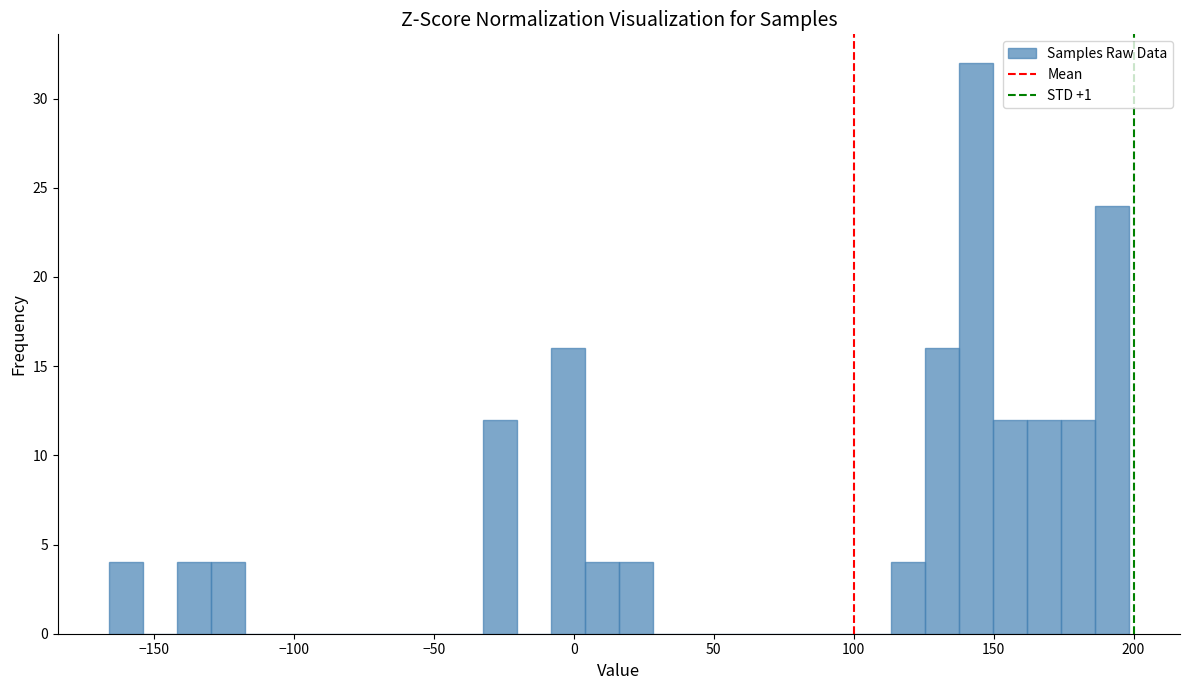

Read against the x-axis, roughly where is the centre of the tallest bar?

145